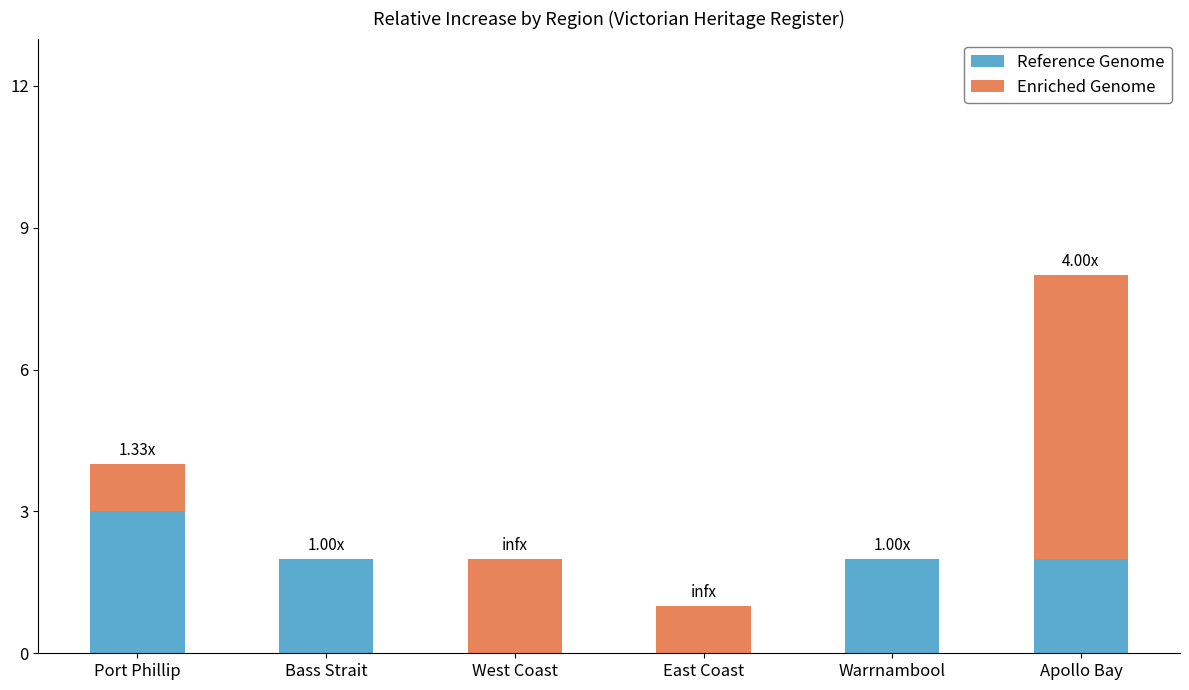

Count the Reference Genome values in the range 0 to 2.

5